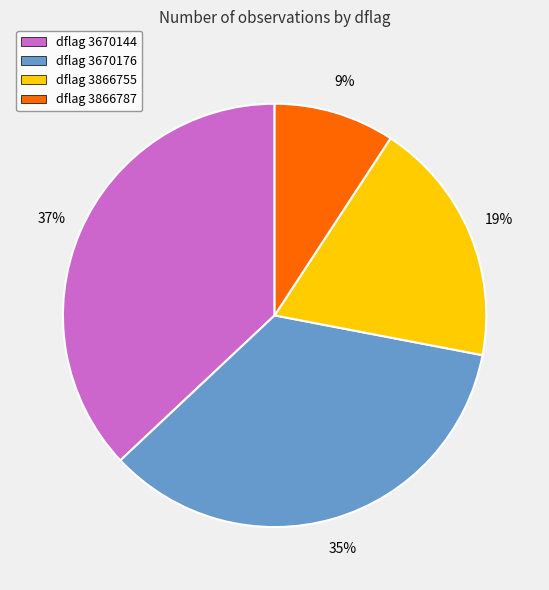

Is there any slice that represents more than half of the pie?

No